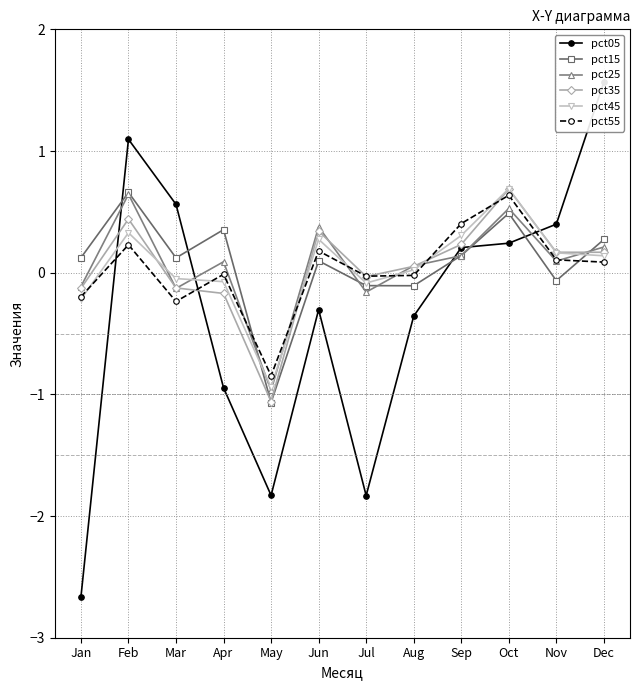

How many data points in pct45 are less than 0?

5